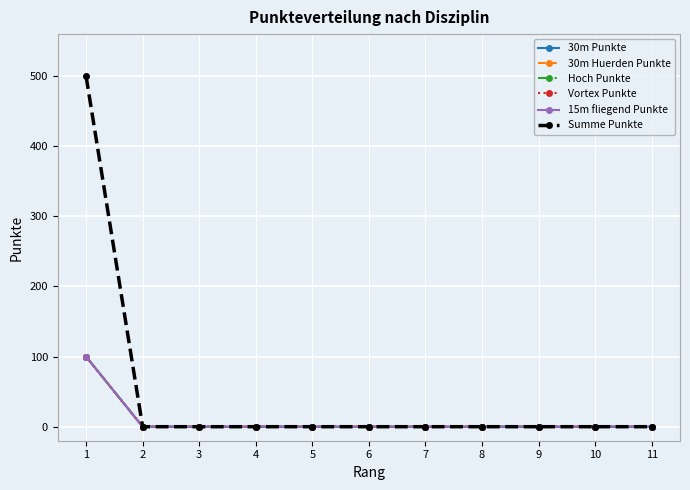

Which series changed the most between 3 and 9?

30m Punkte